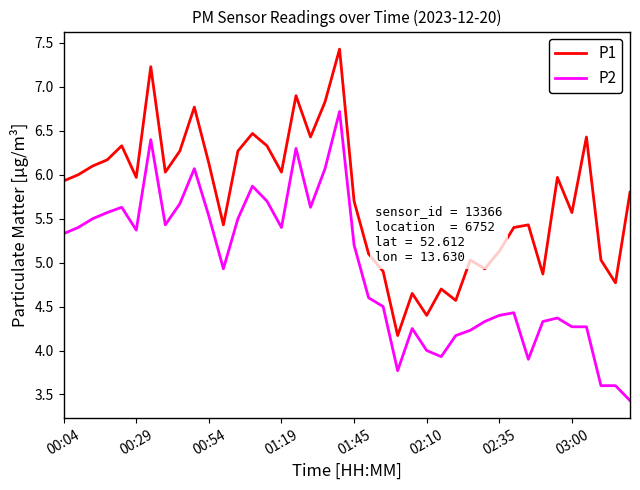

What is the maximum value for P2?

6.7